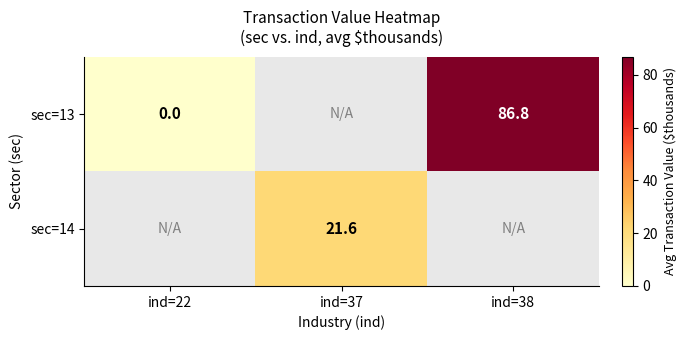

True or false: sec=14 has a value of 21.6 at ind=37.

True